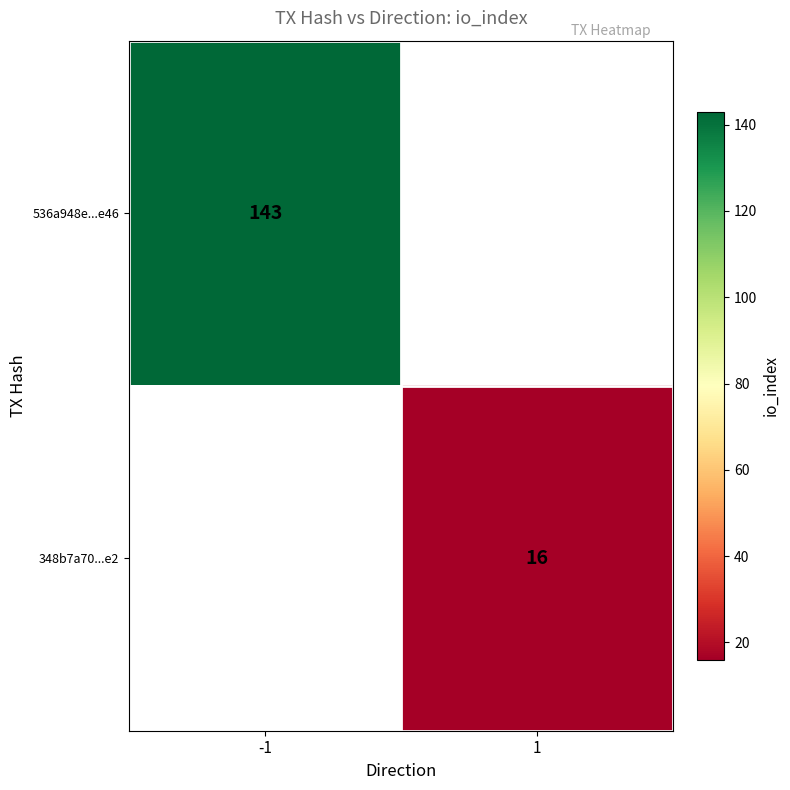

How many series are shown in this chart?

2